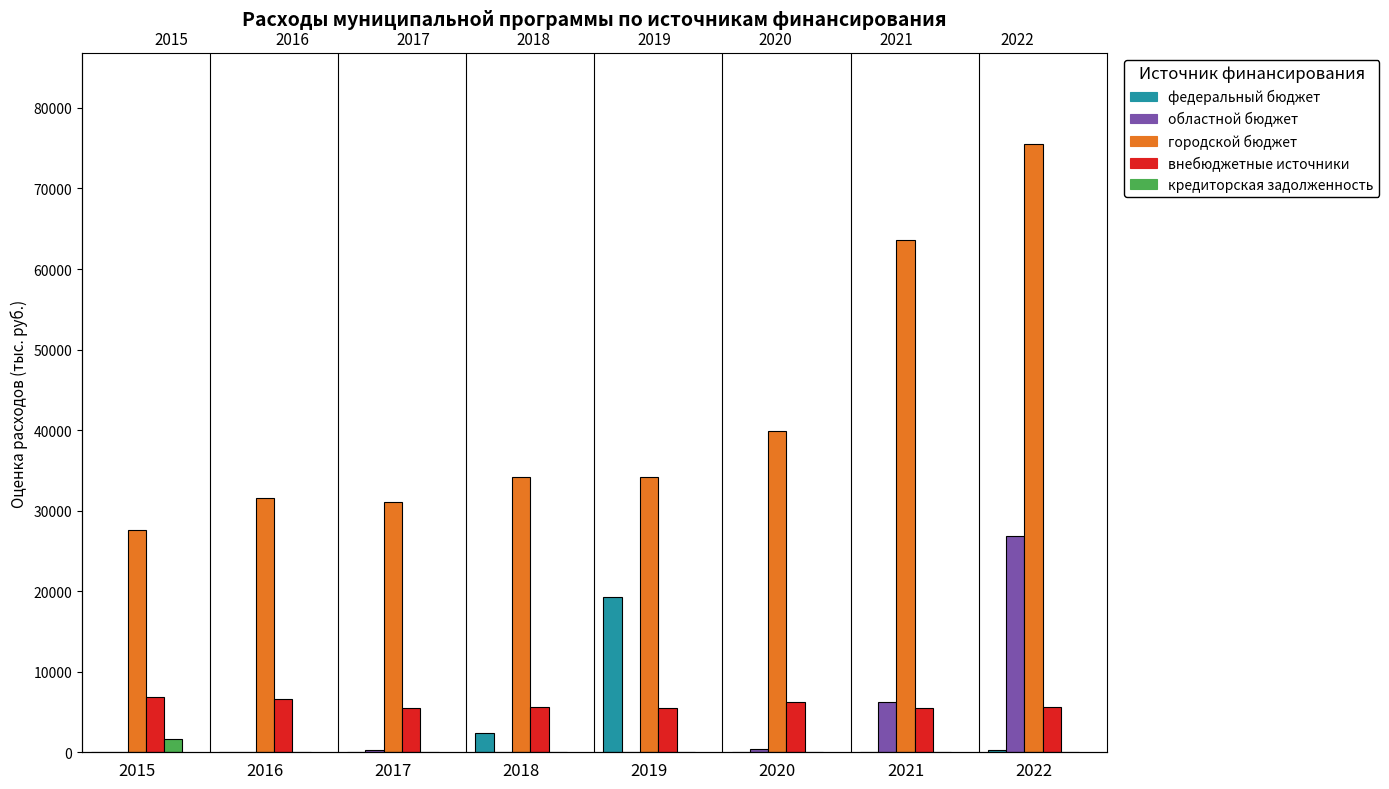

Rank the categories by областной бюджет value from lowest to highest.

2015, 2016, 2018, 2019, 2017, 2020, 2021, 2022